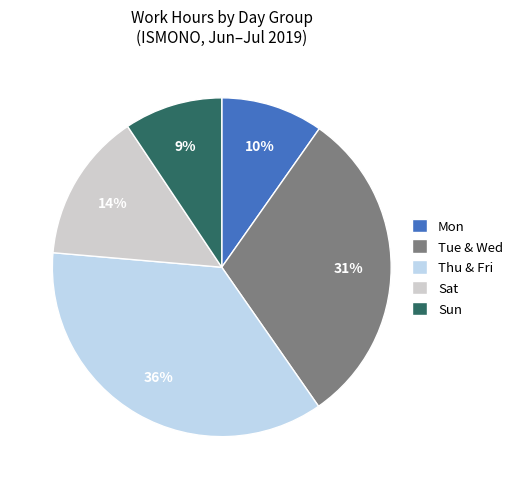

Count the number of slices in the pie.

5